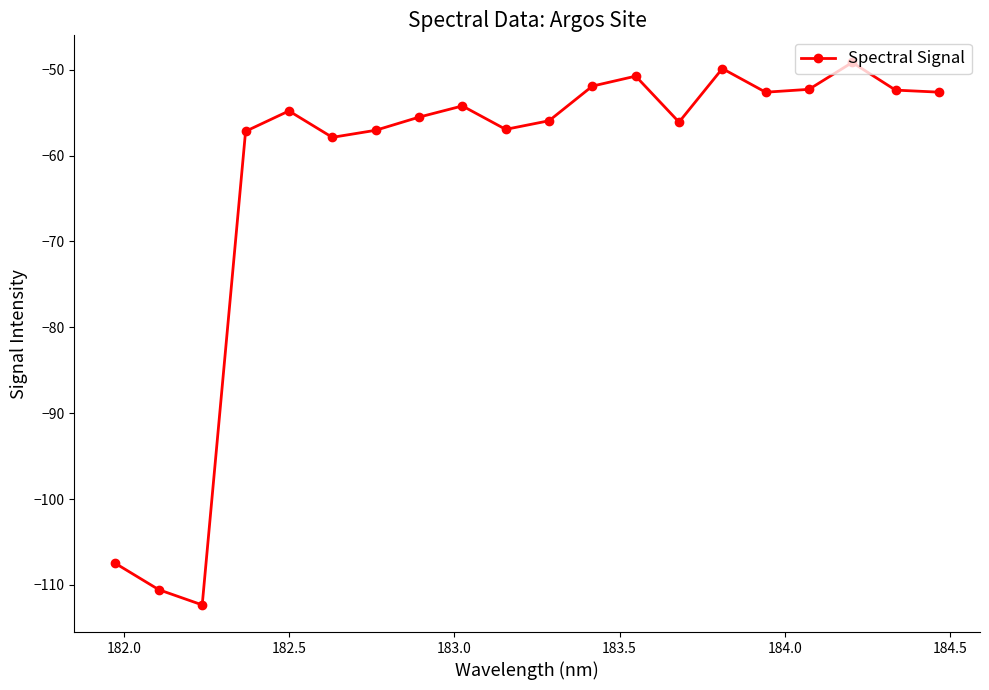

True or false: the data has more than 0 interior local peaks.

True